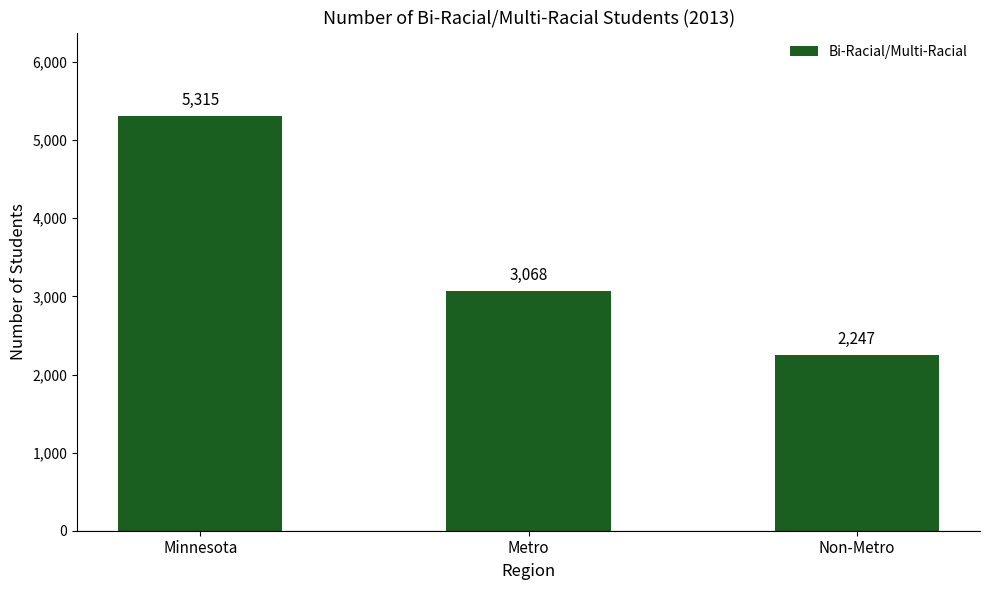

What is the value of the 2nd bar from the left?

3068